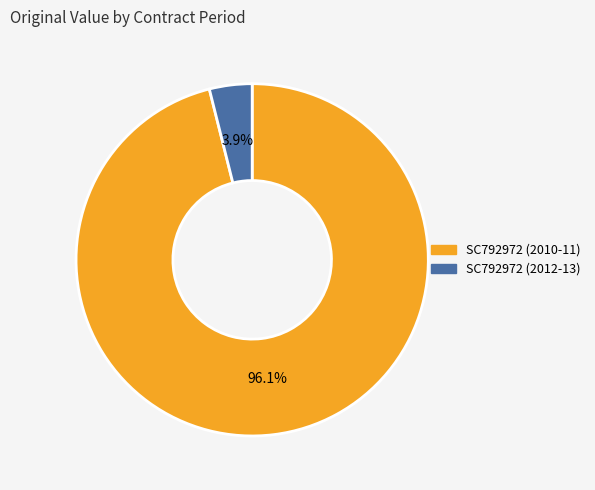

What is the ratio of the value at SC792972 (2010-11) to the value at SC792972 (2012-13)?

24.6